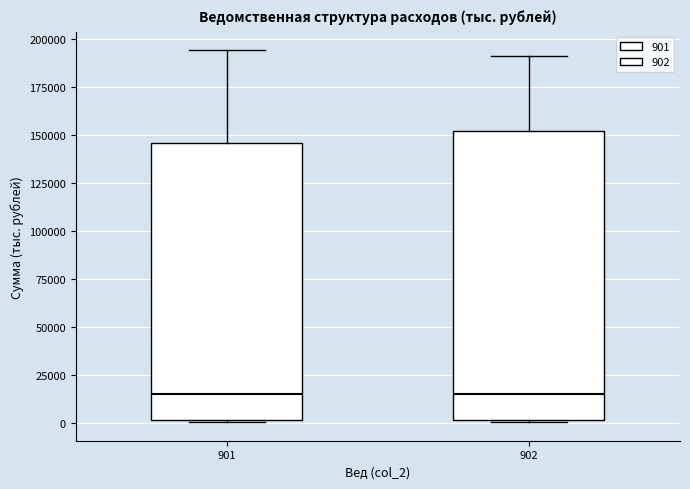

Which box is the tallest, from its lower edge to its upper edge?

902